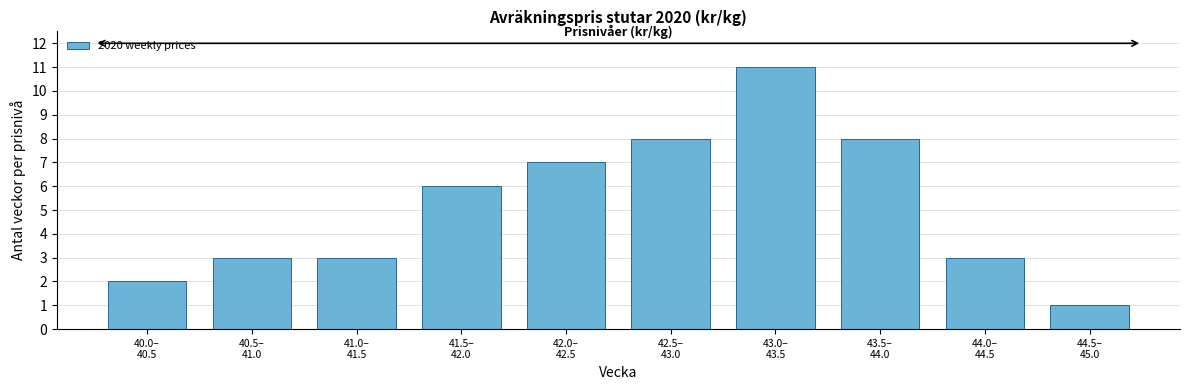

Reading left to right, list all the values displayed in this chart.

2	3	3	6	7	8	11	8	3	1